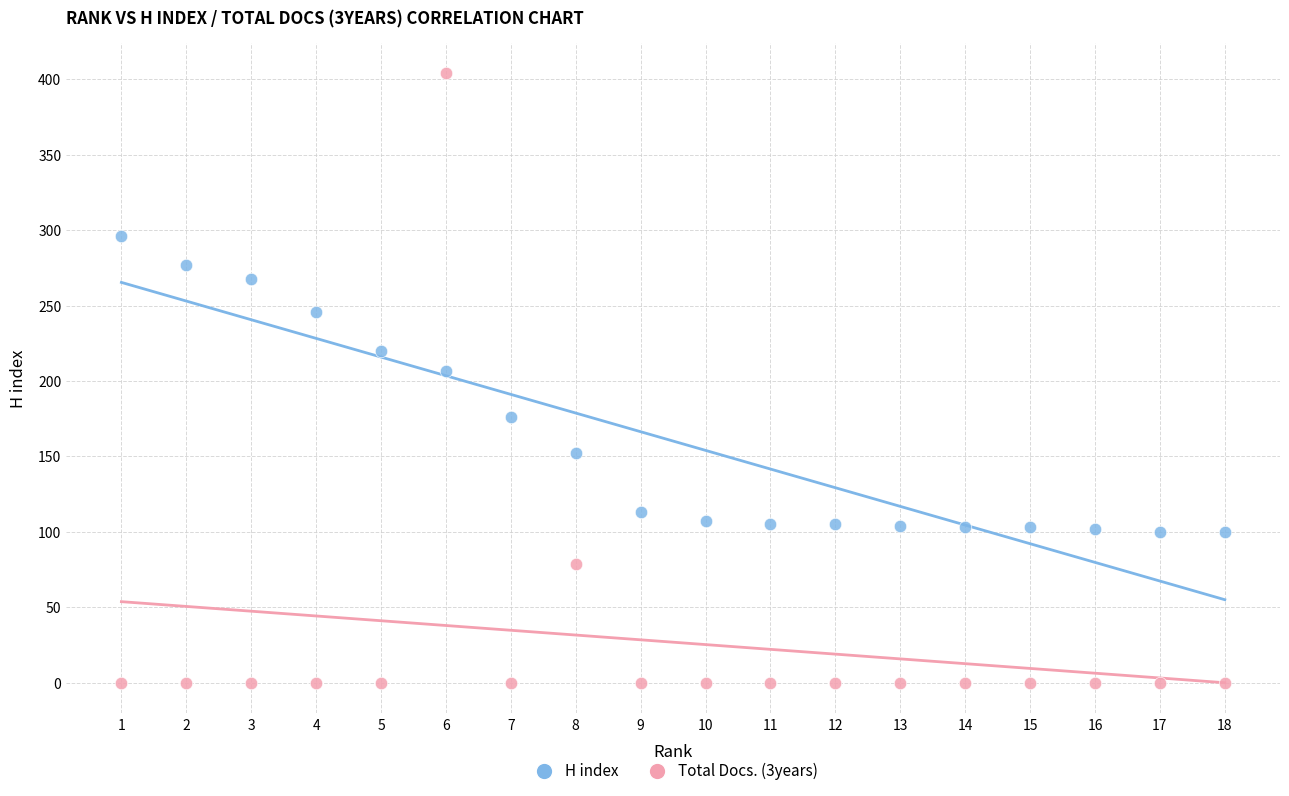

In the H index series, what Y value is closest to 198?

207